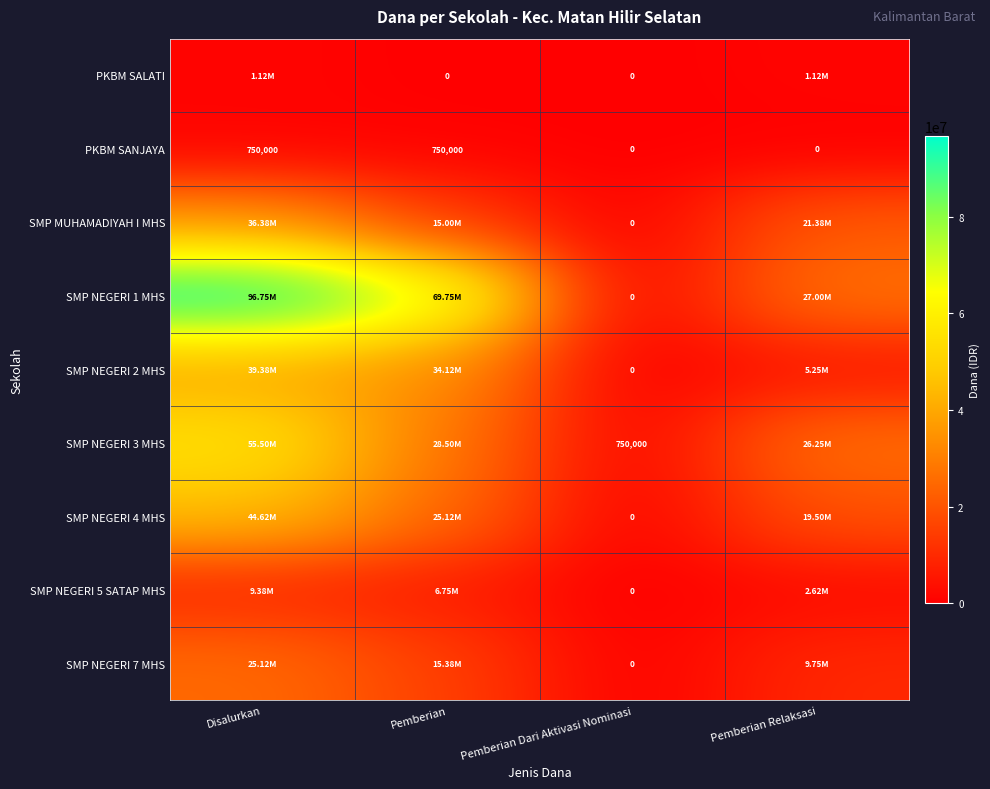

What is the spread (max minus min) of values at Pemberian Dari Aktivasi Nominasi?

750000